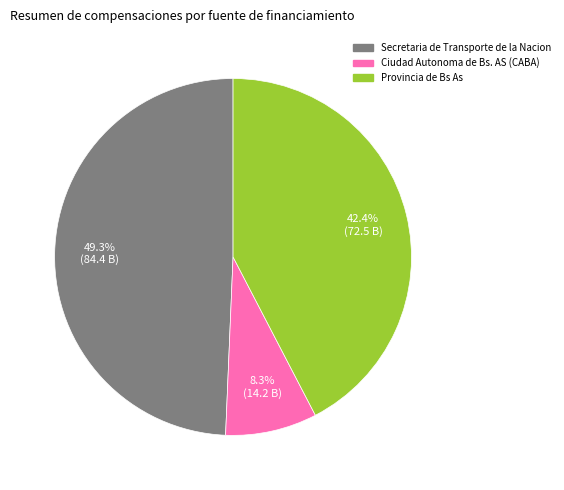

Does Secretaria de Transporte de la Nacion account for over 50% of the chart?

No